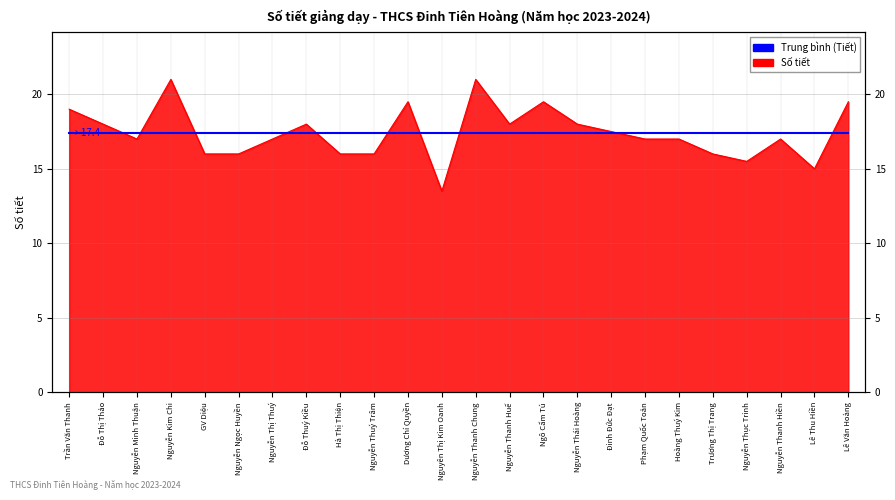

Where is the data nearest to the value 17?

Nguyễn Minh Thuận